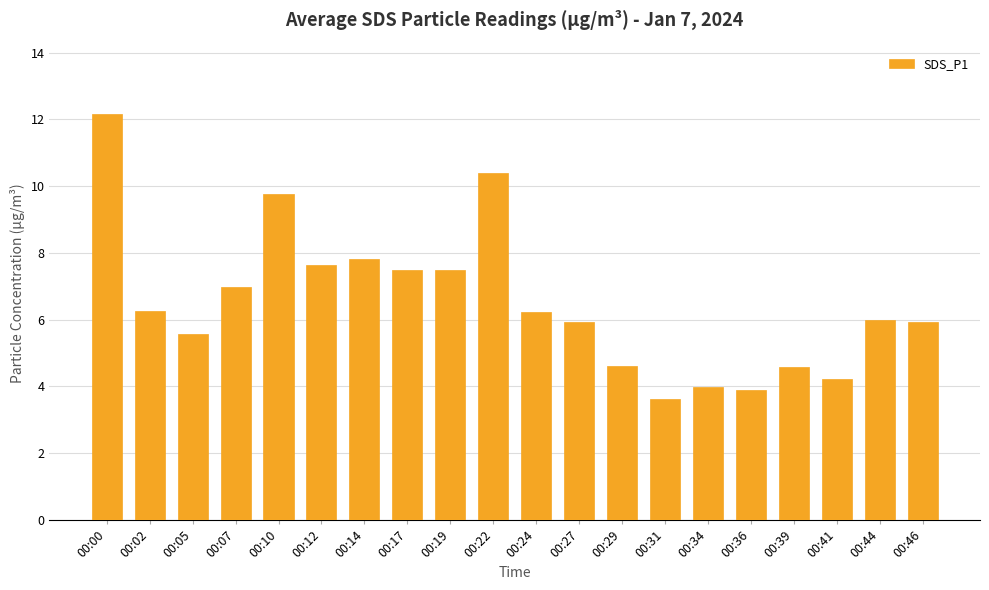

Is it true that the value at 00:07 is 7.0?

True